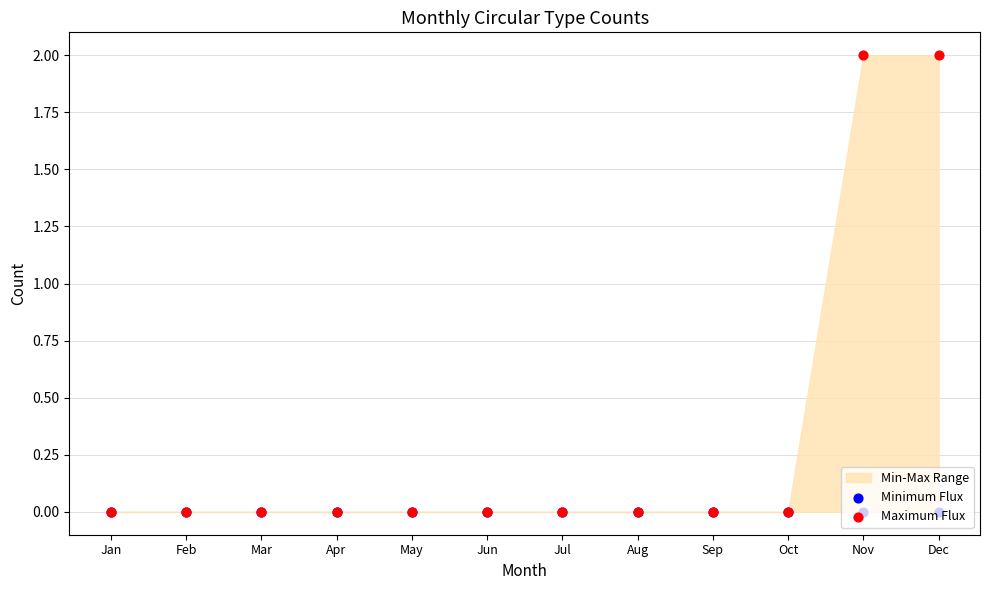

At how many categories does at least one series exceed 1?

2